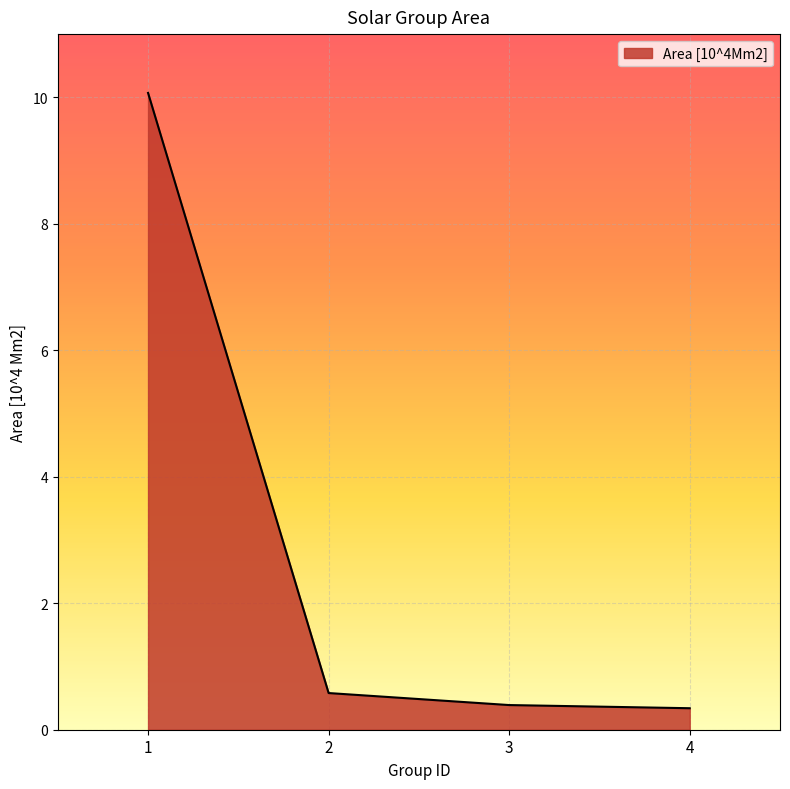

What is the change in value from 1 to 4?

-9.7